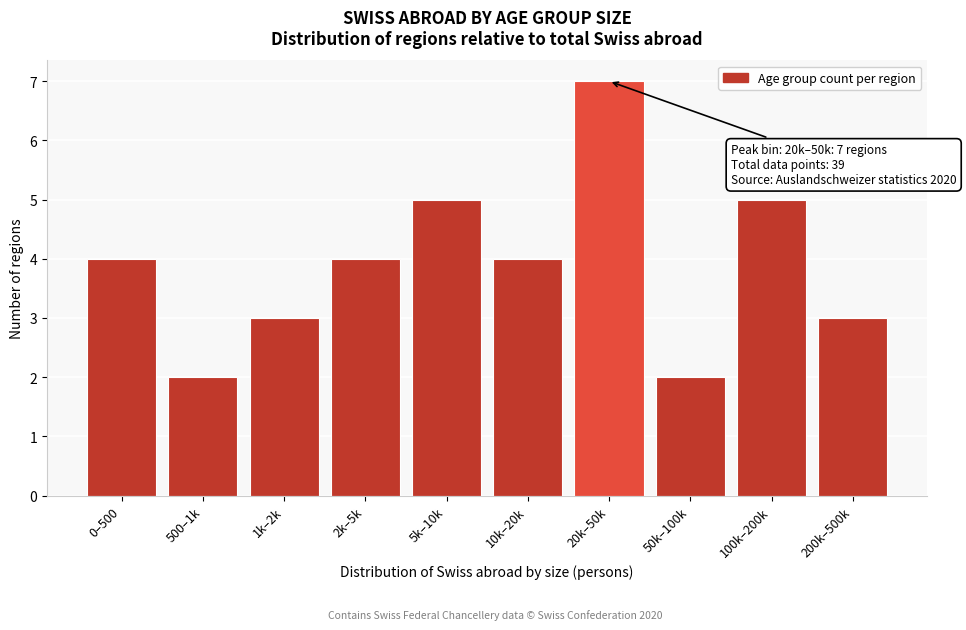

Reading left to right, transcribe all the data shown in this chart.

4	2	3	4	5	4	7	2	5	3